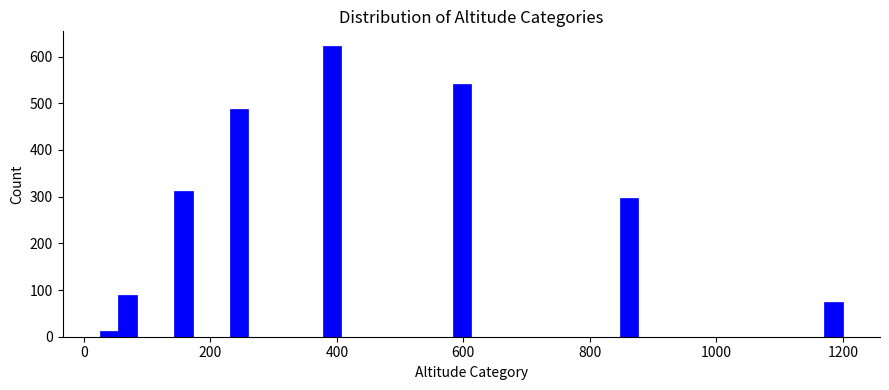

Around what value on the x-axis is the tallest bar? Give the approximate position of its centre, as read against the axis.

400